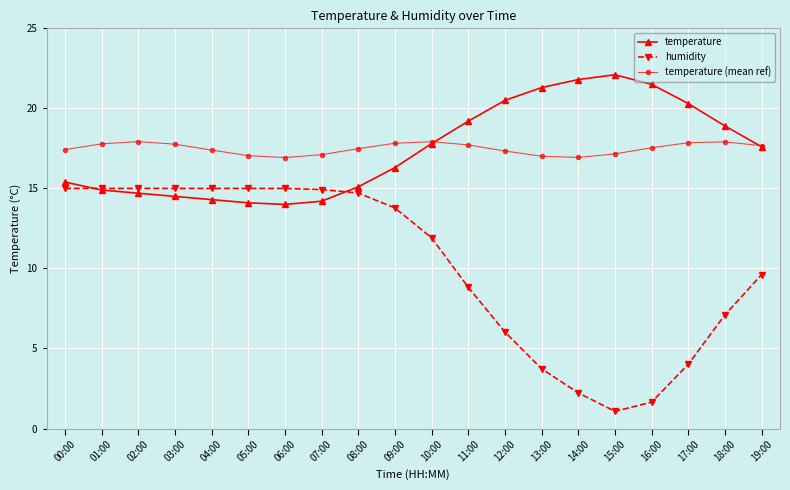

How many interior local valleys does the temperature series have?

1